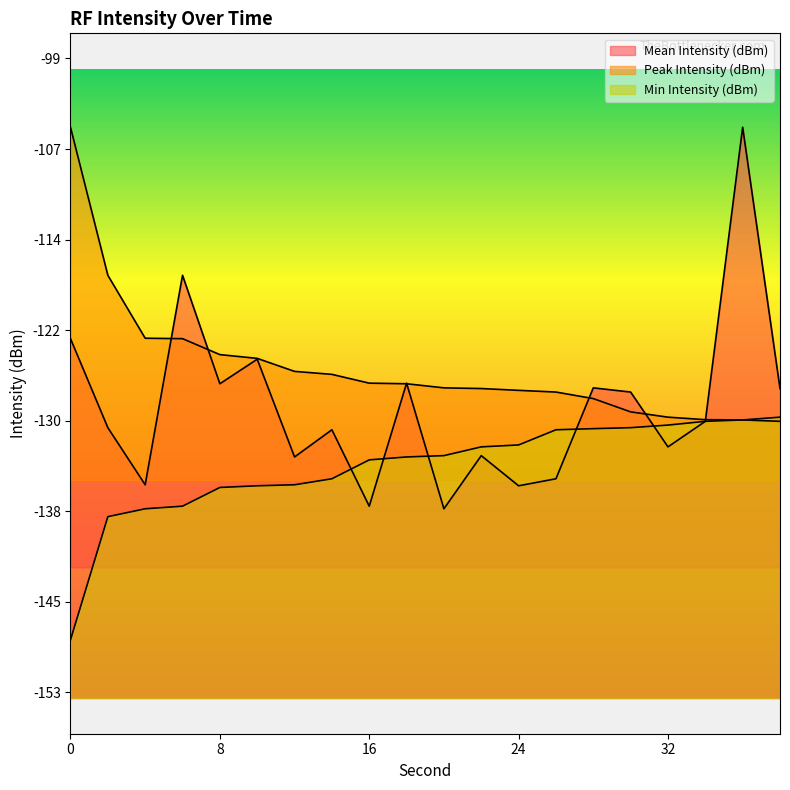

At how many categories does at least one series exceed -127?

11